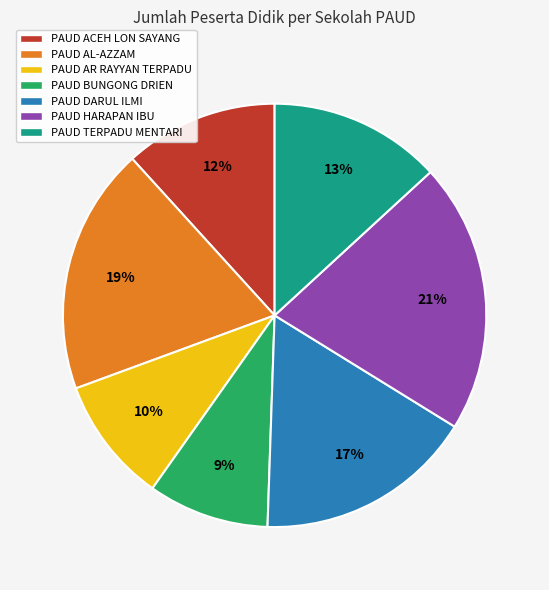

Combined, do PAUD TERPADU MENTARI and PAUD DARUL ILMI account for over 50%?

No